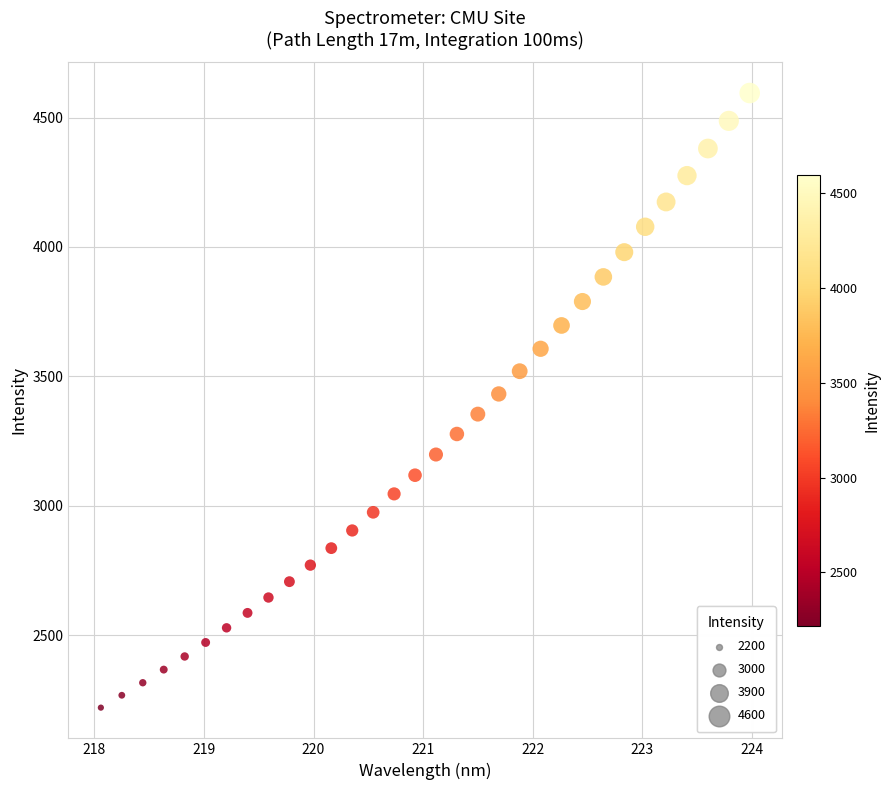

What is the range of Y values (max minus min)?

2375.3